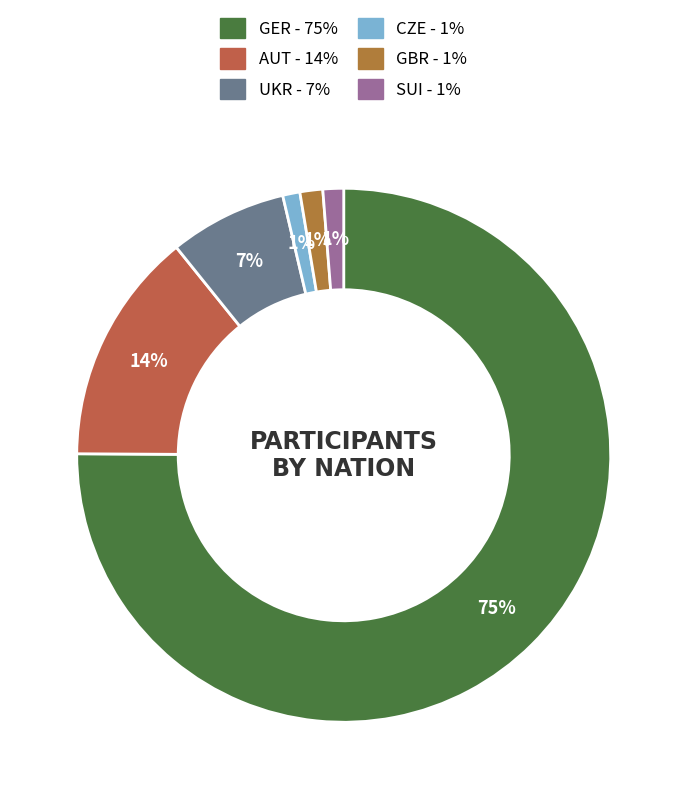

To the nearest percent, what percentage of the pie is UKR?

7%